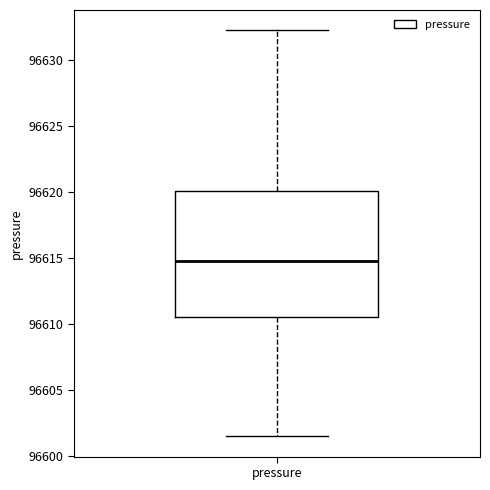

Where does the median line of the box for pressure sit on the y-axis? The values are not printed on the chart, so give them approximately, as read against the axis.

96614.5